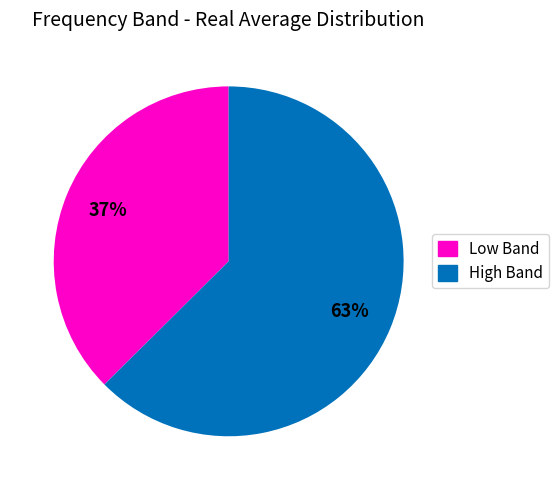

To the nearest percent, what is the average slice percentage?

50%